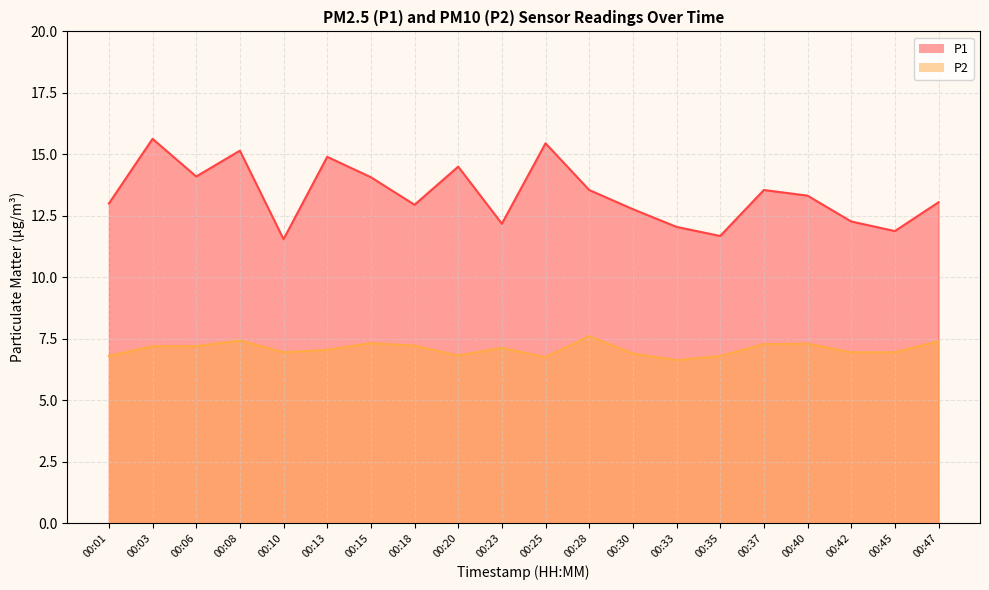

List the series in order of their overall mean, lowest first.

P2, P1